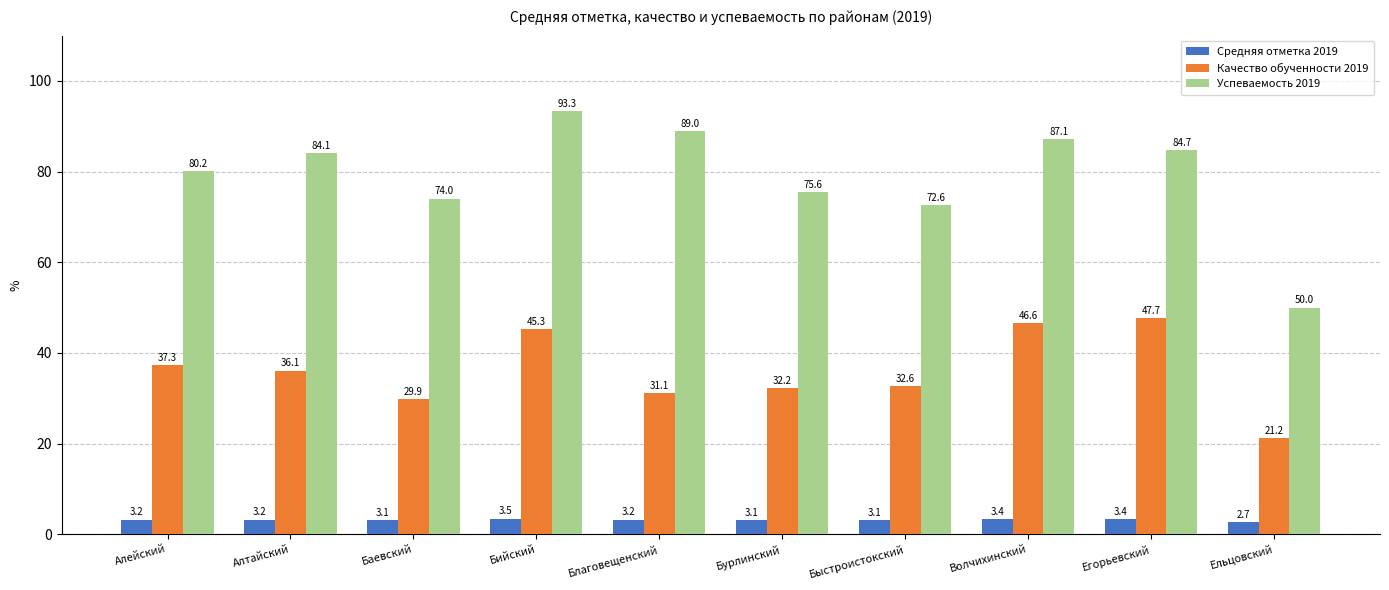

Rank the series at Баевский from lowest to highest value.

Средняя отметка 2019, Качество обученности 2019, Успеваемость 2019